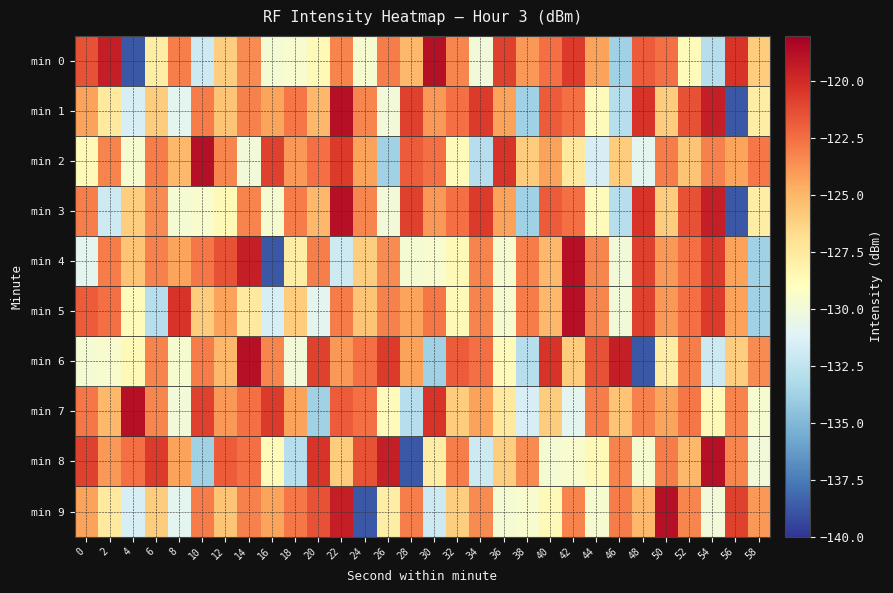

What is the maximum value shown in the chart?

-118.9